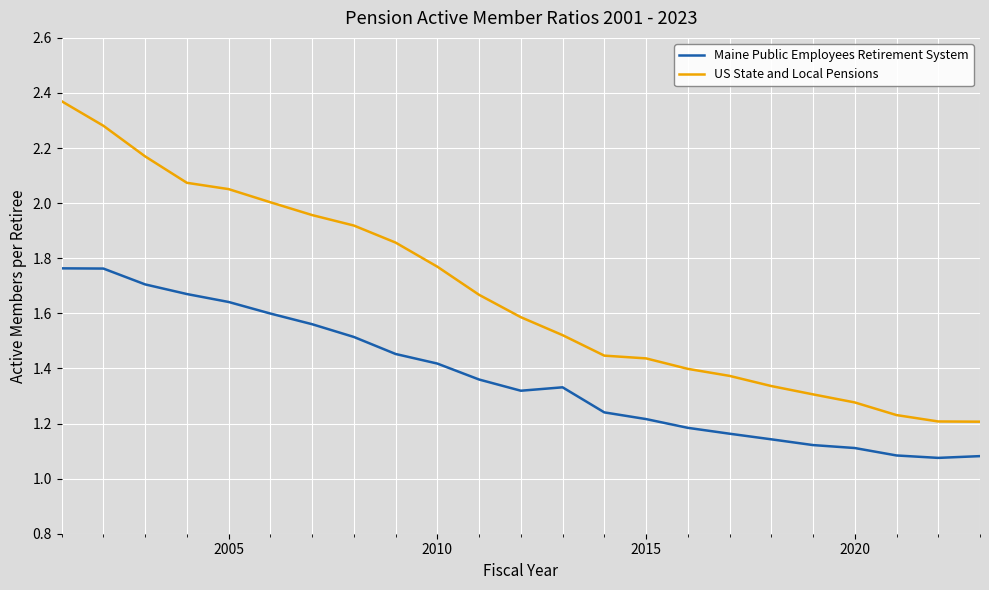

True or false: Maine Public Employees Retirement System and US State and Local Pensions cross at least once.

False